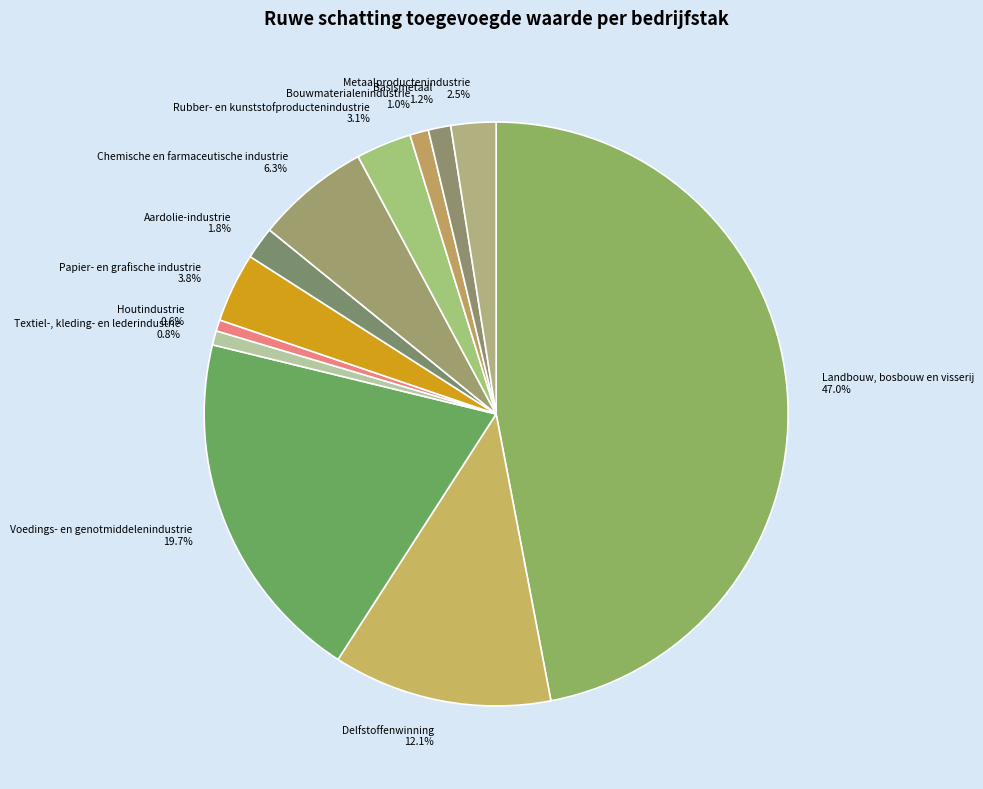

How many segments does this pie chart have?

12